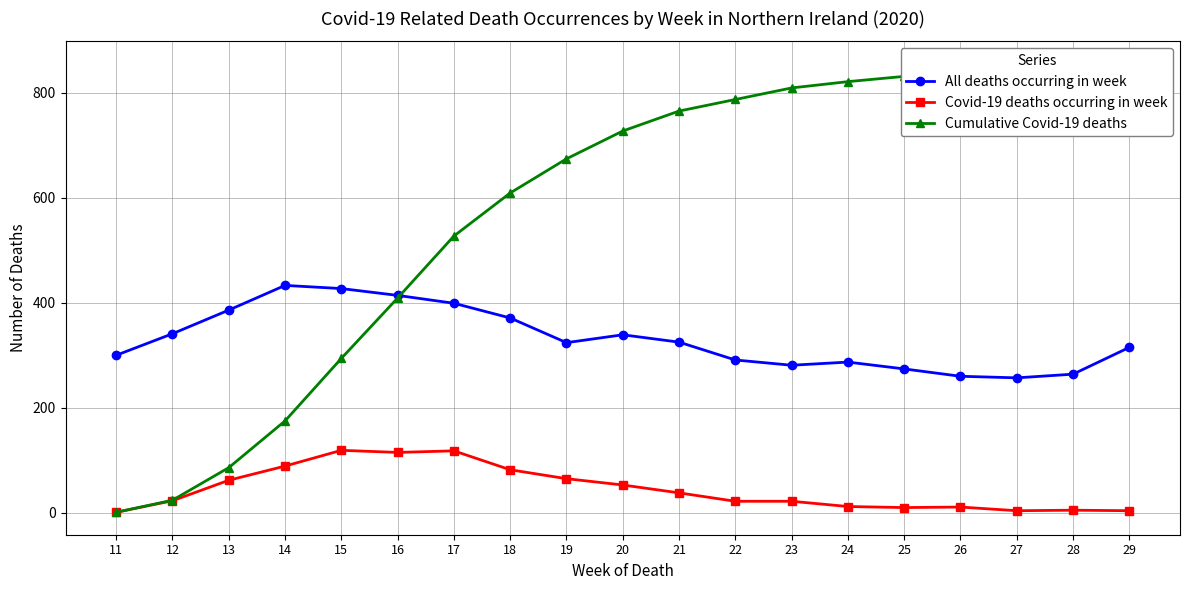

How many values in the Covid-19 deaths occurring in week series are below 23?

9